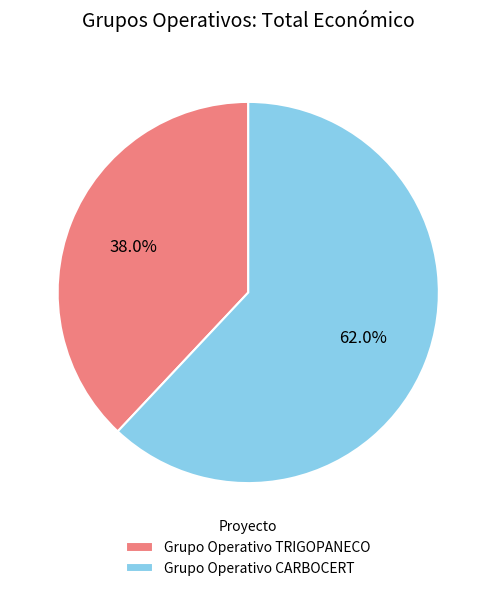

Rank the categories by value from highest to lowest.

Grupo Operativo CARBOCERT, Grupo Operativo TRIGOPANECO